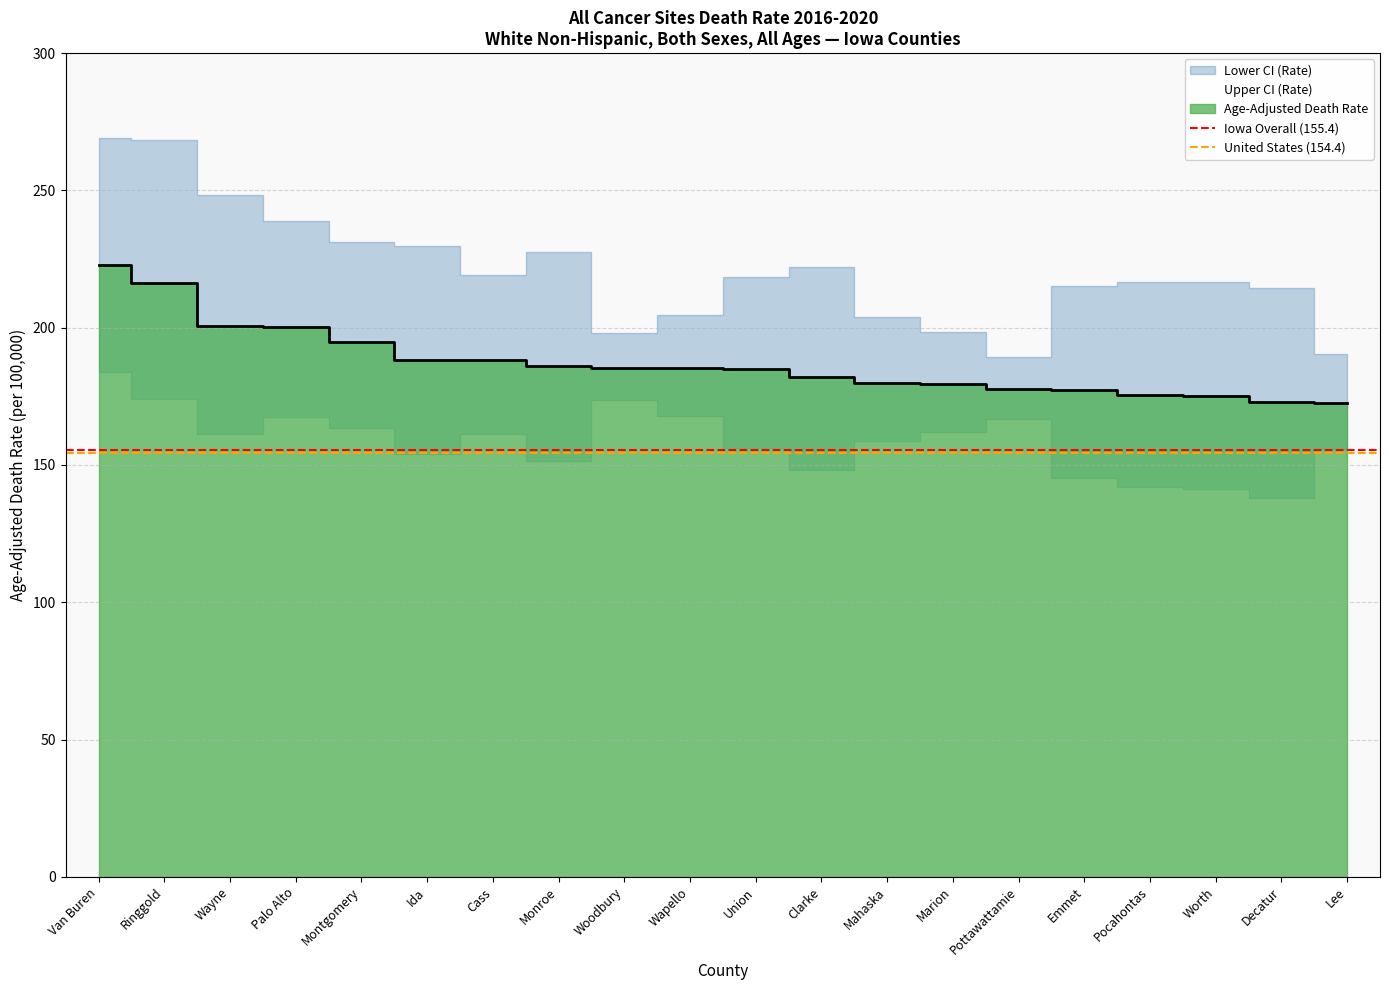

The United States (154.4) series shows 94.6 at Ringgold. True or false?

False